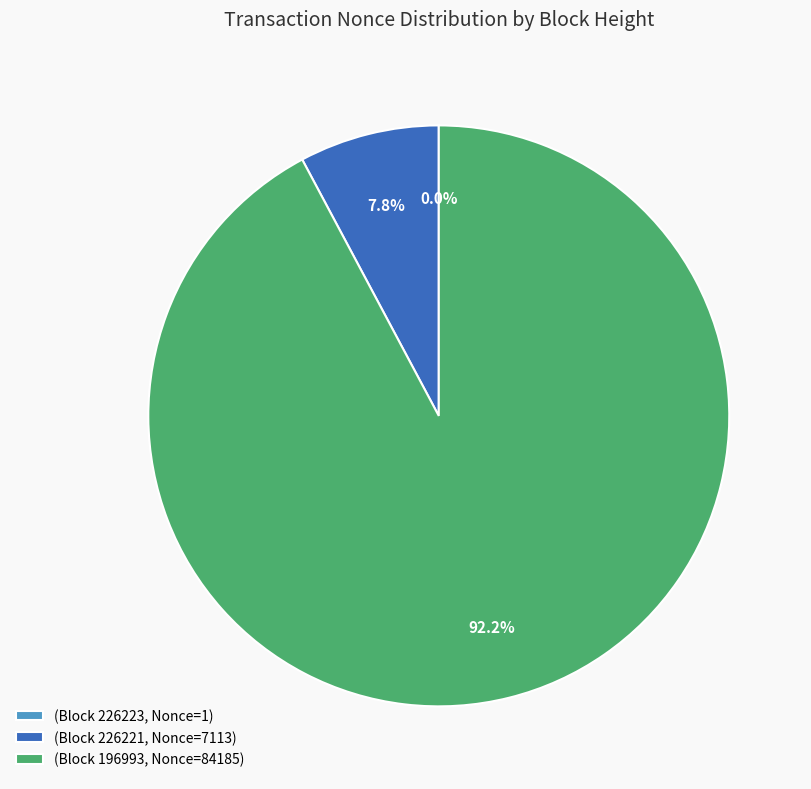

What is the ratio of the value at (Block 196993, Nonce=84185) to the value at (Block 226221, Nonce=7113)?

11.8